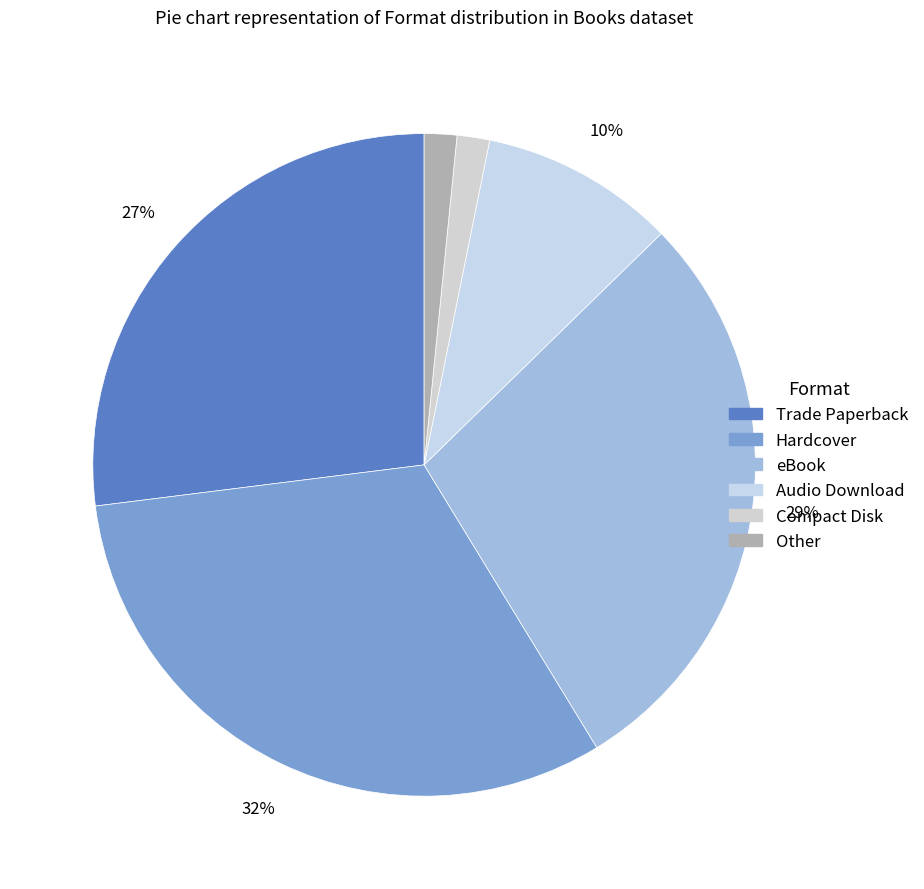

To the nearest percent, what is the combined percentage of Compact Disk and eBook?

30%